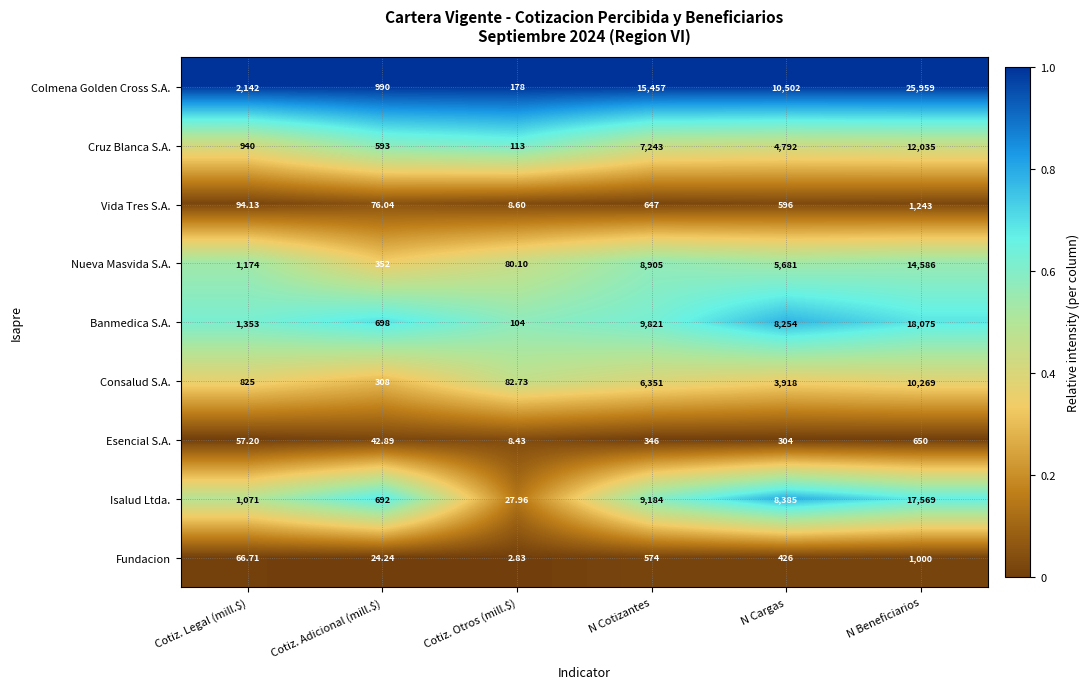

Which series has the widest spread of values?

Colmena Golden Cross S.A.